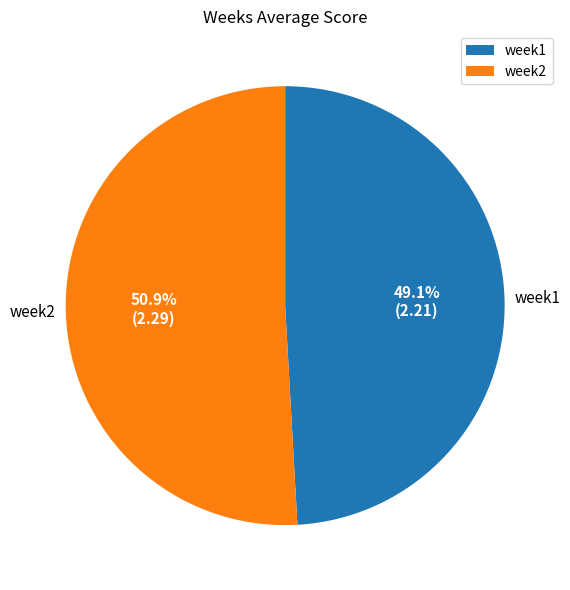

What is the ratio of the value at week2 to the value at week1?

1.0